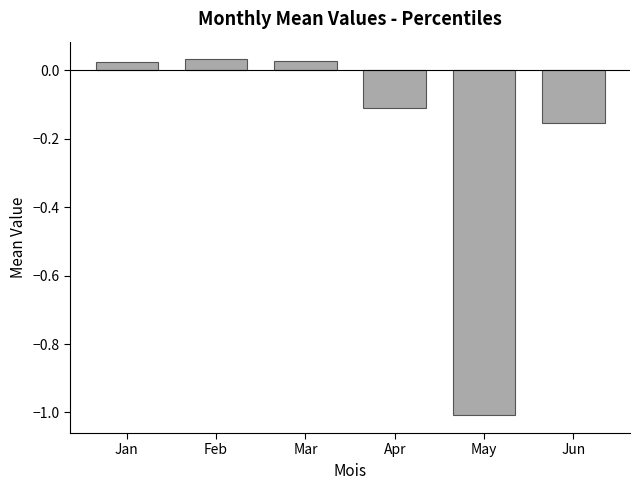

How many data points does each series have?

6